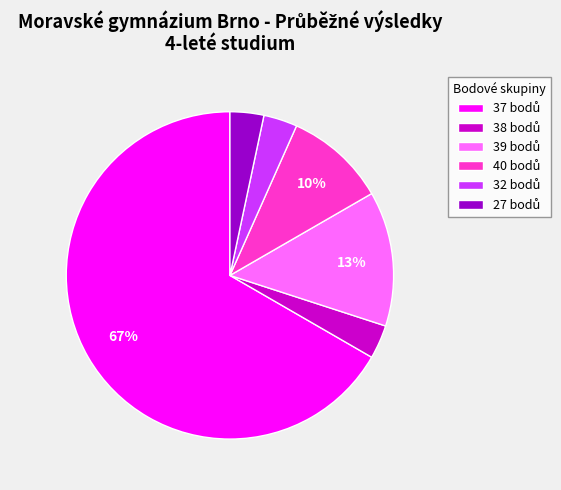

To the nearest percent, what is the average slice percentage?

17%